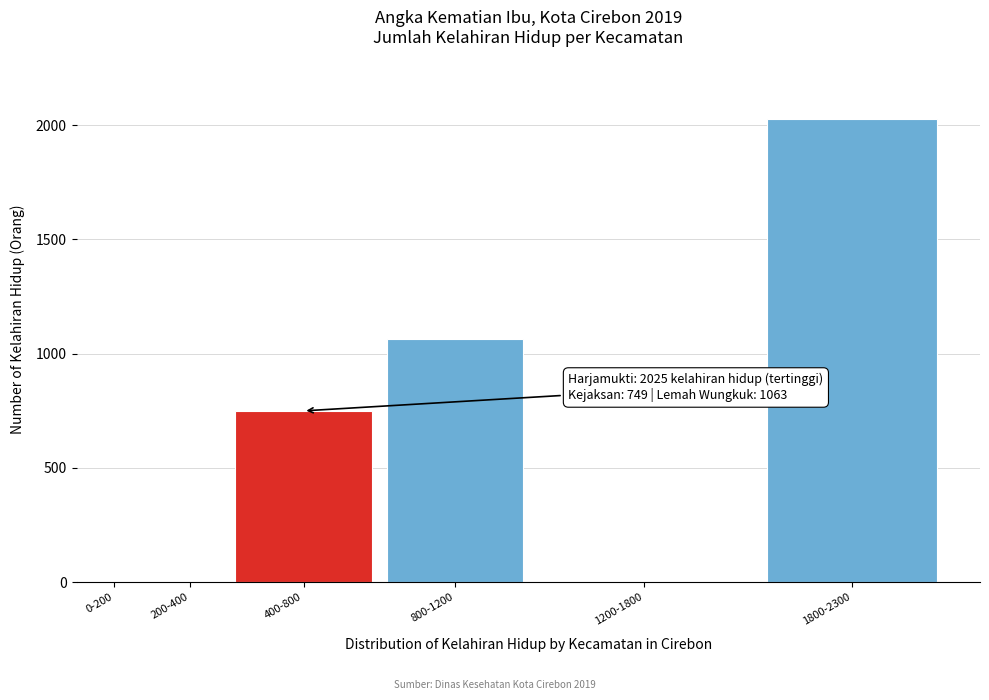

Reading left to right, extract all data points from this chart.

0-200=0	200-400=0	400-800=749	800-1200=1063	1200-1800=0	1800-2300=2025